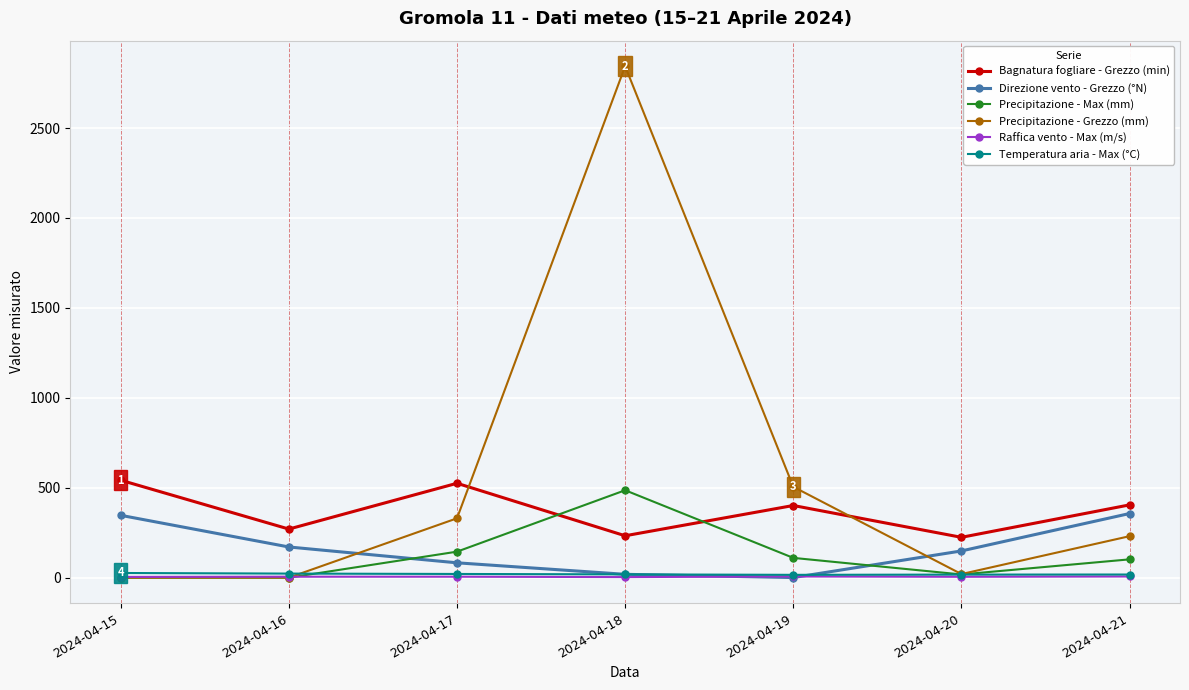

Read the Direzione vento - Grezzo (°N) value at 2024-04-17.

83.0